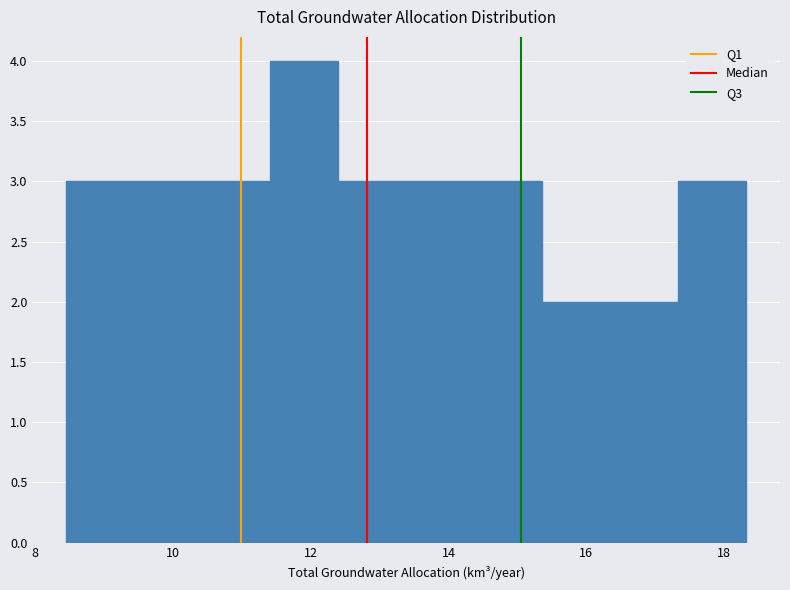

What is the height of the bar covering 14.4 to 15.4 on the x-axis? Neither the bar edges nor the heights are printed on the chart, so give them approximately, as read against the axes.

3